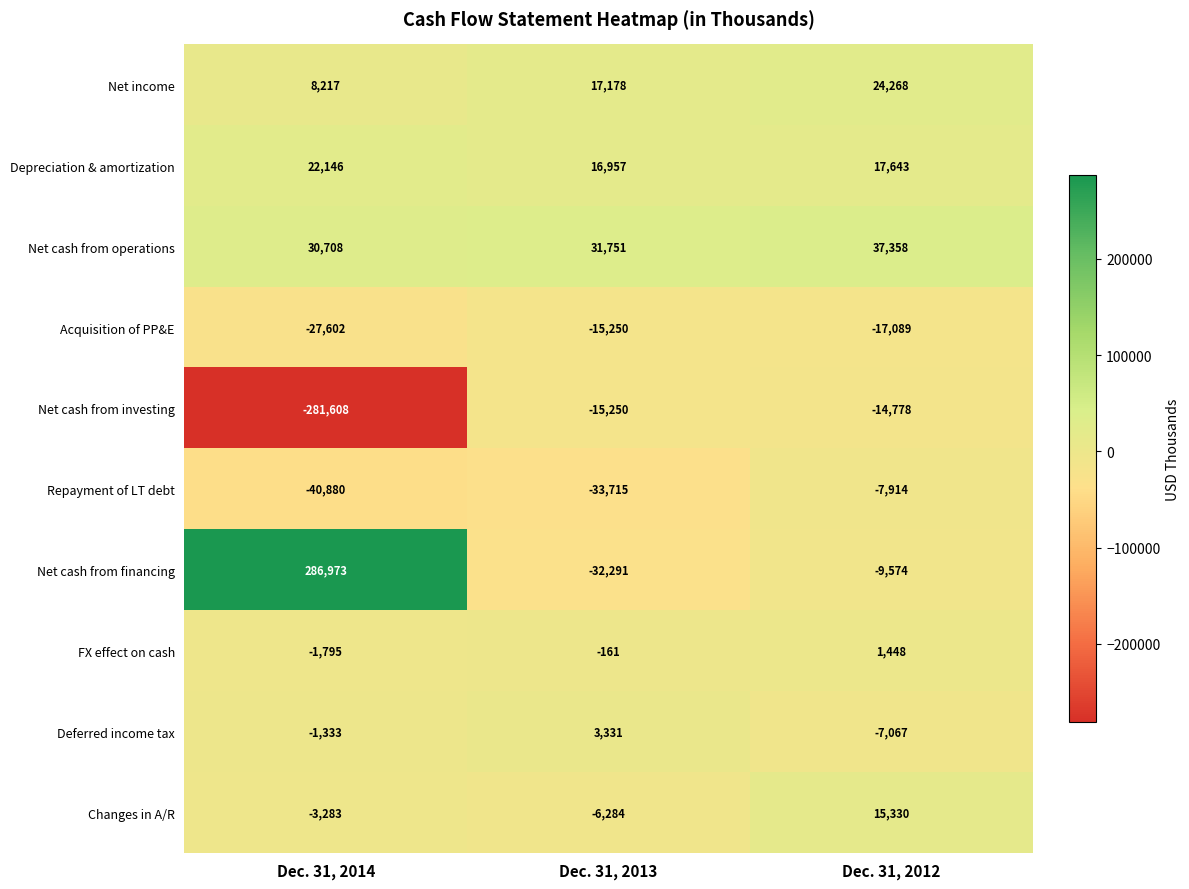

The value of Depreciation & amortization at Dec. 31, 2012 is 25498. True or false?

False